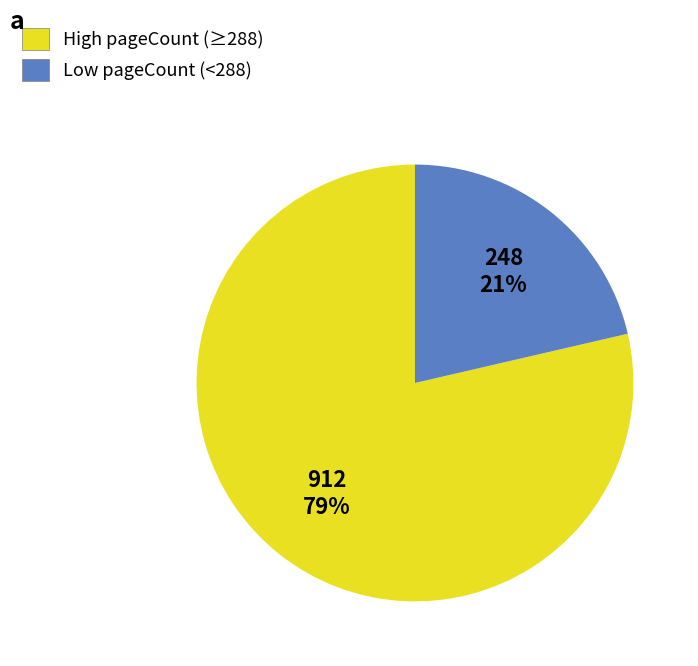

Is there any slice that represents more than half of the pie?

Yes